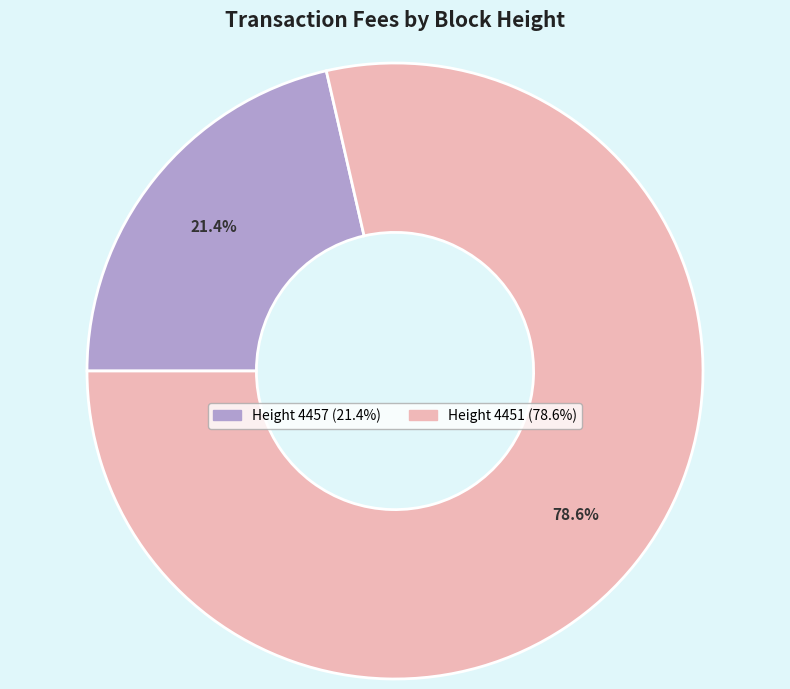

Is there a majority slice in this chart?

Yes